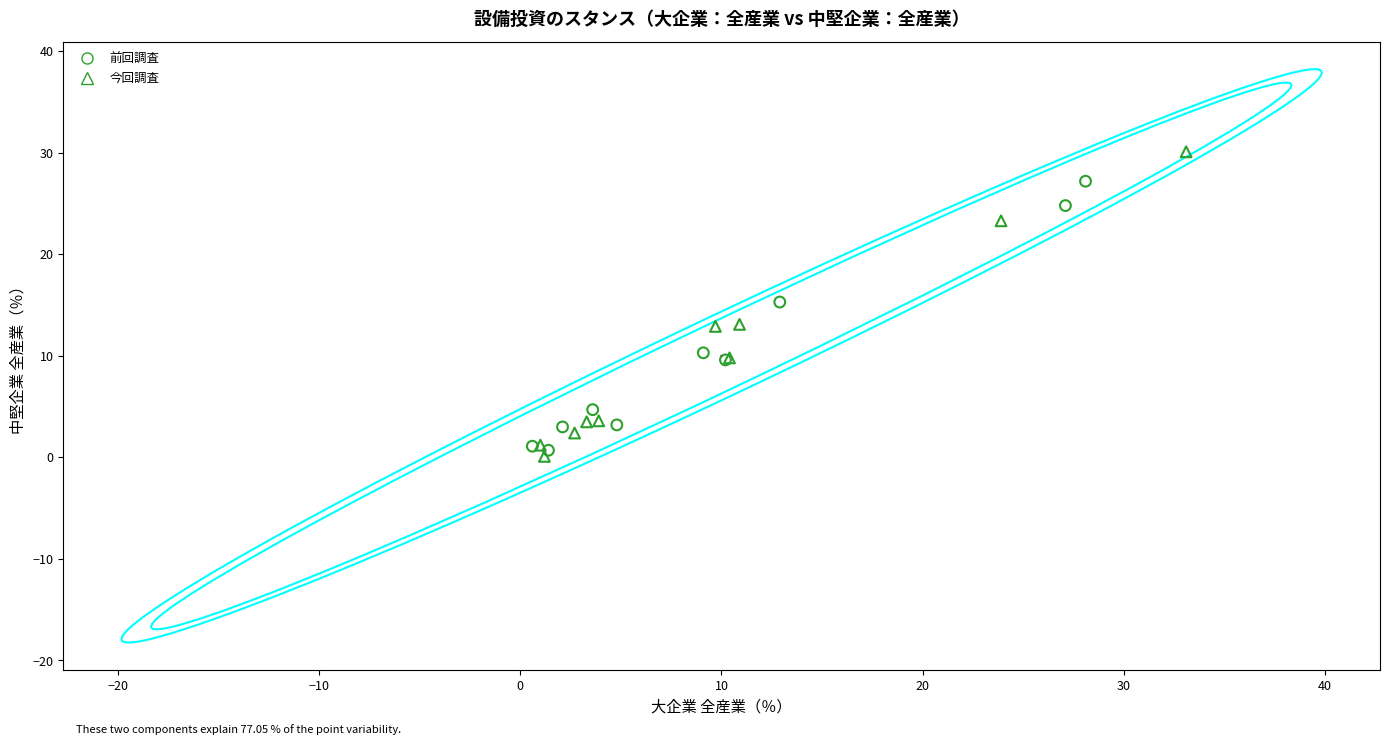

What are all the series names shown in the legend?

前回調査, 今回調査